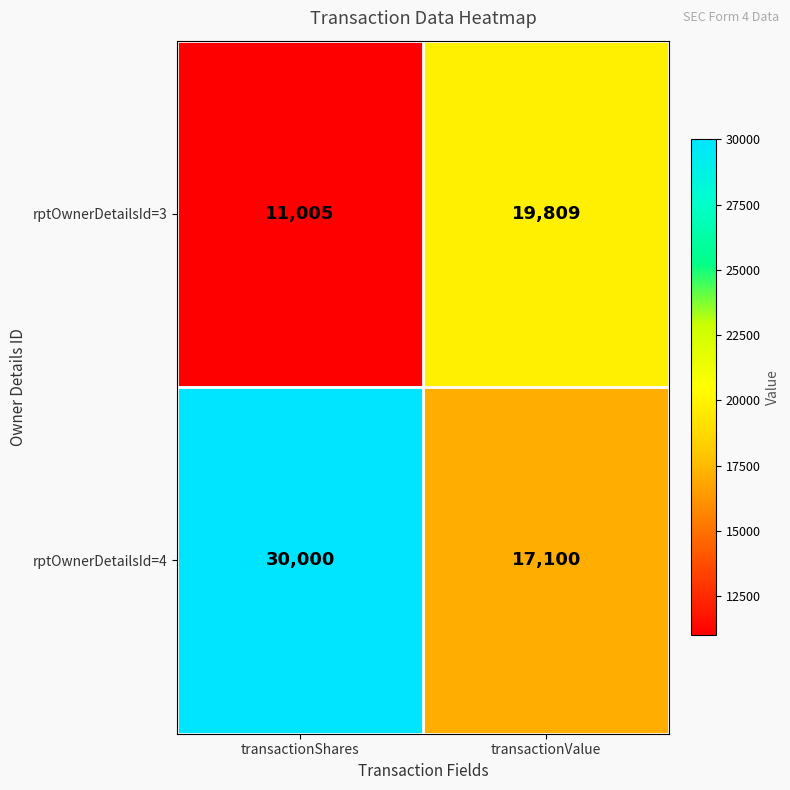

Which label corresponds to the smallest value in the chart?

transactionShares